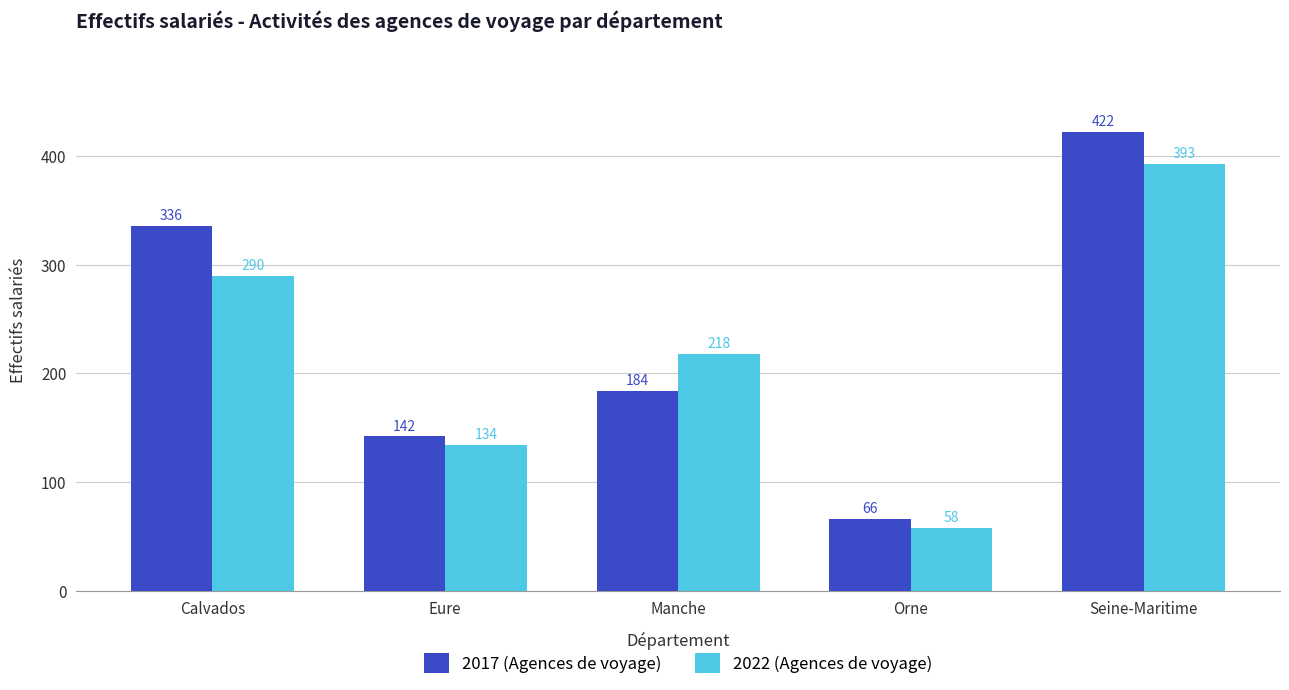

What is the greatest value displayed?

422